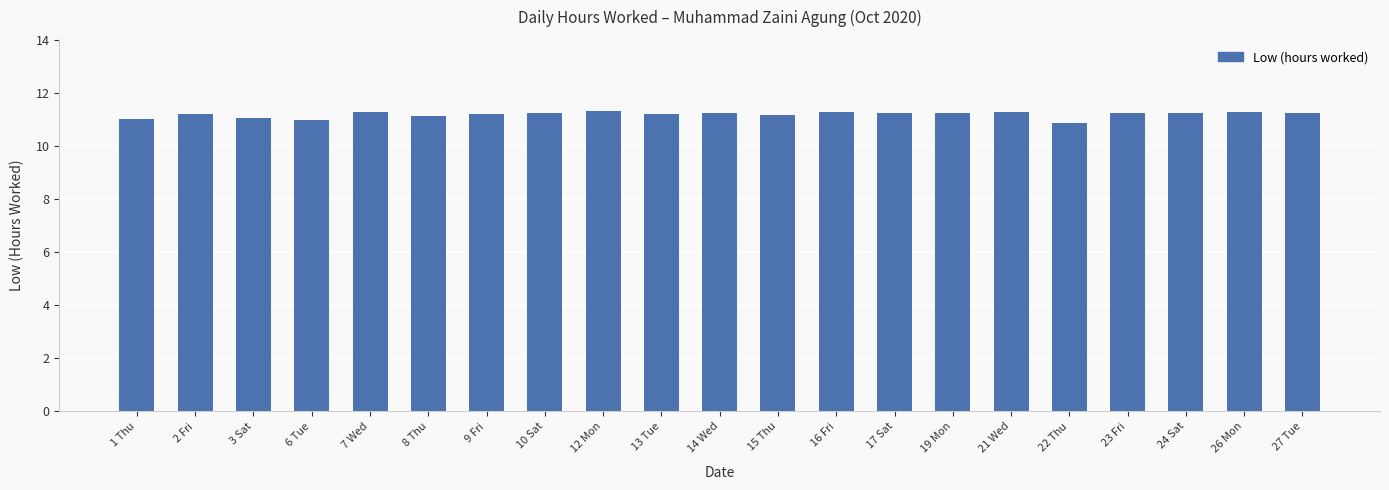

What is the ratio of the value at 23 Fri to the value at 19 Mon?

1.0